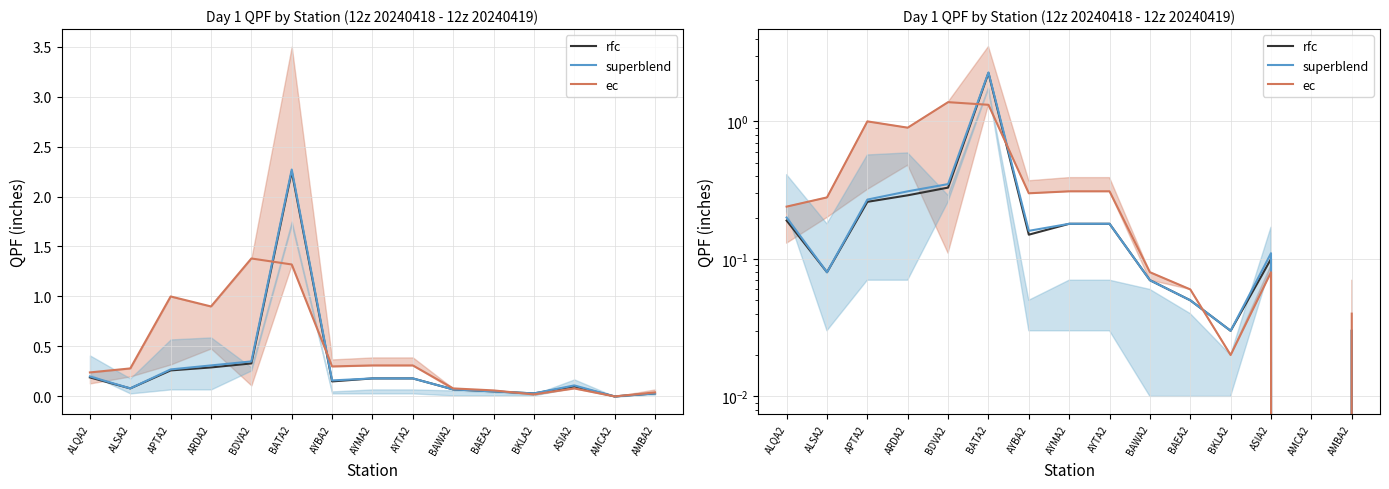

What is the label of the 6th point from the right?

BAWA2